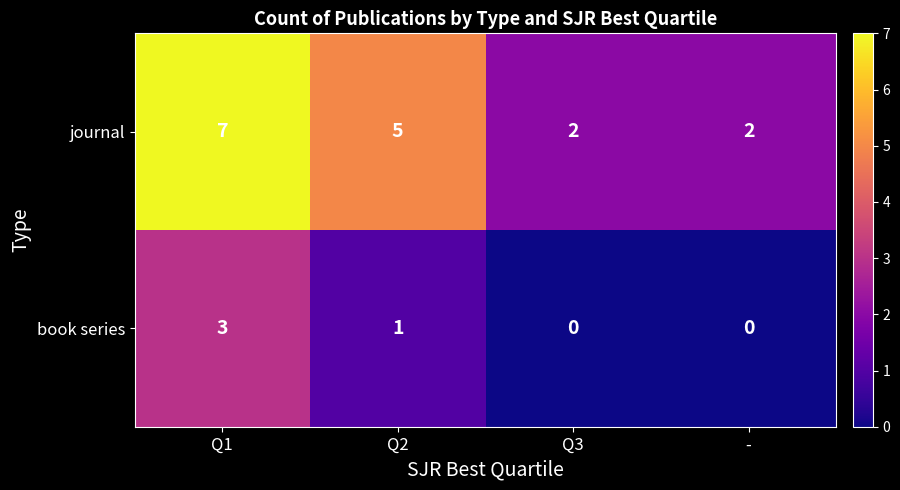

What is the average value of the journal series?

4